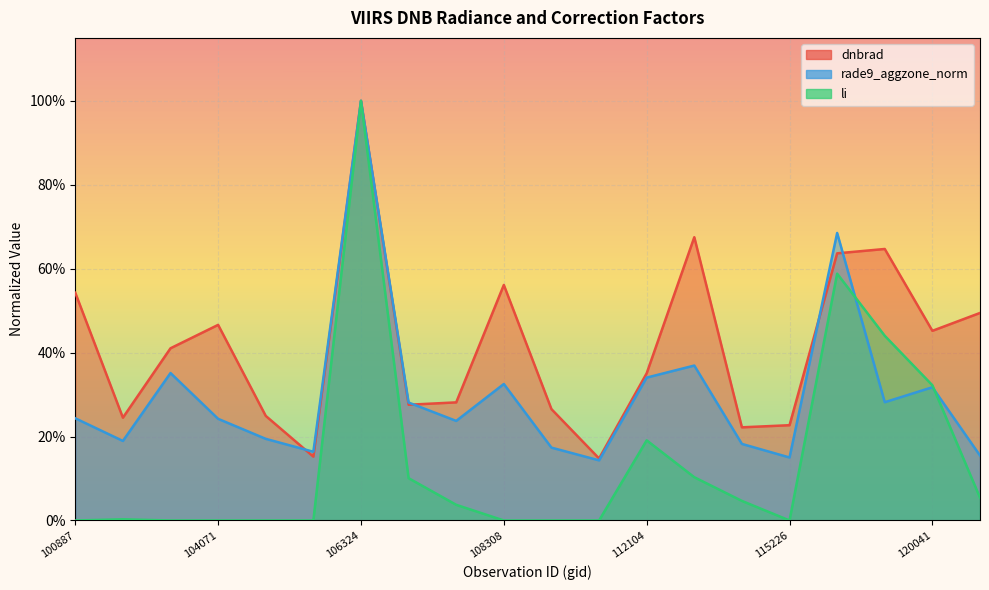

Between 113477 and 107253, which is larger?

113477